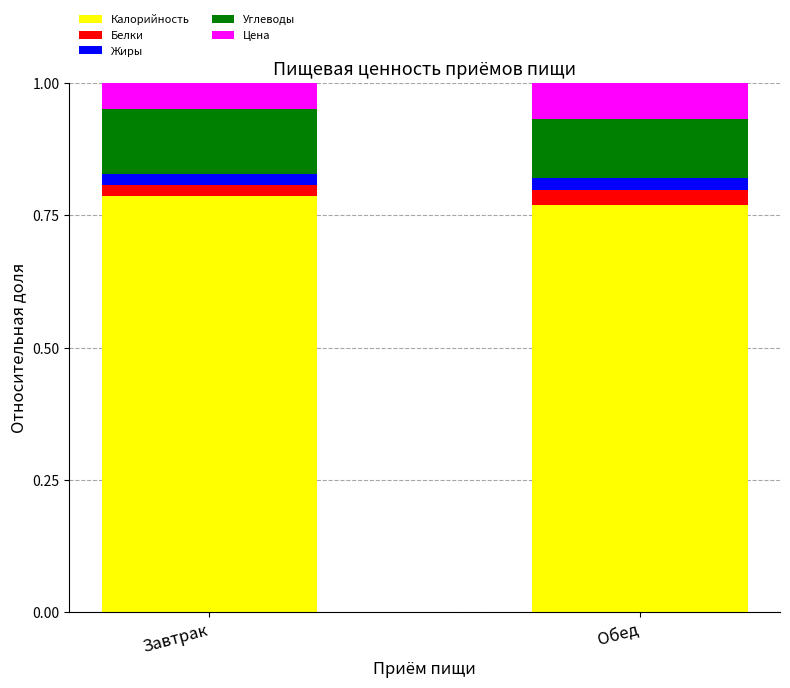

What is the total value across all series at Обед?

1.0